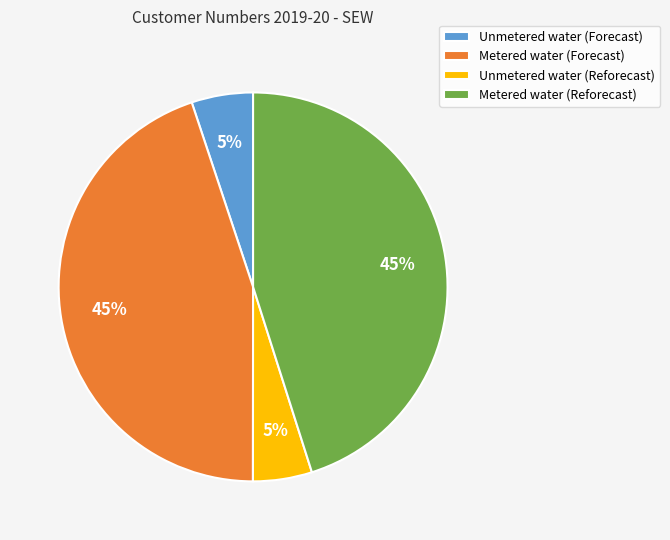

Does any single category account for the majority?

No